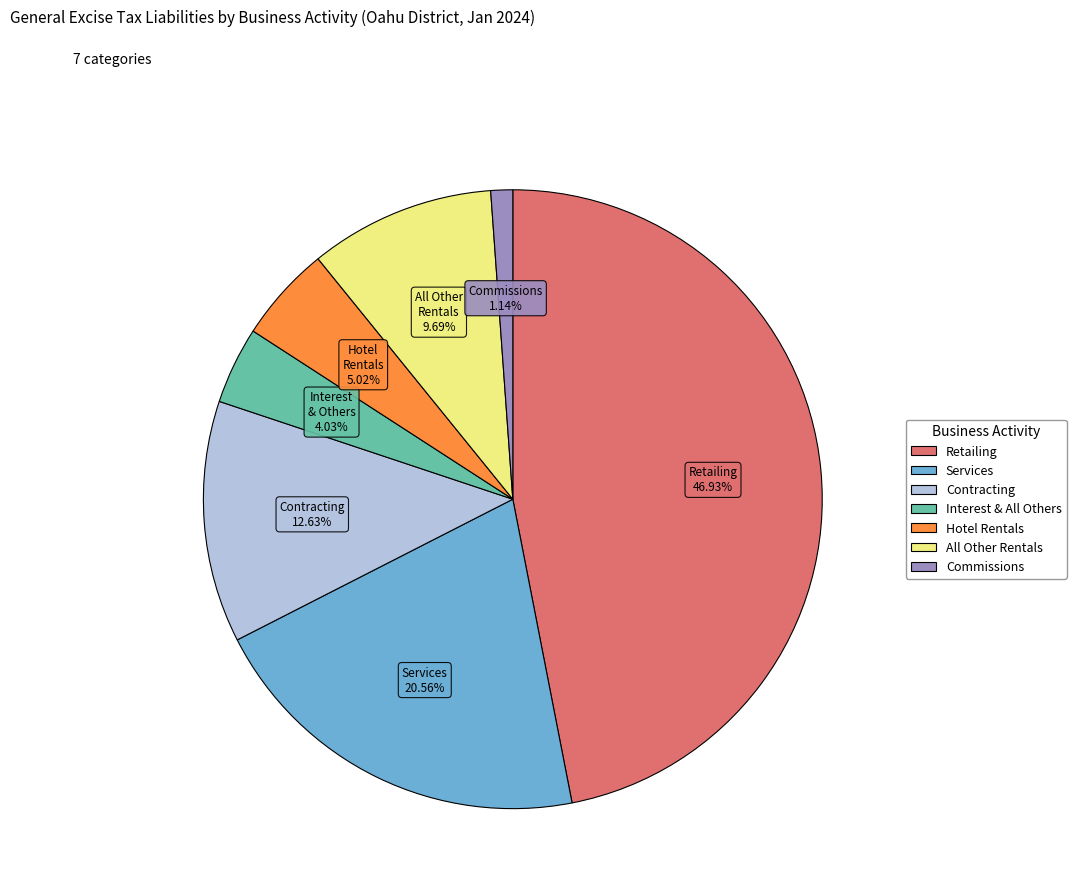

Is Hotel Rentals the majority of the pie?

No